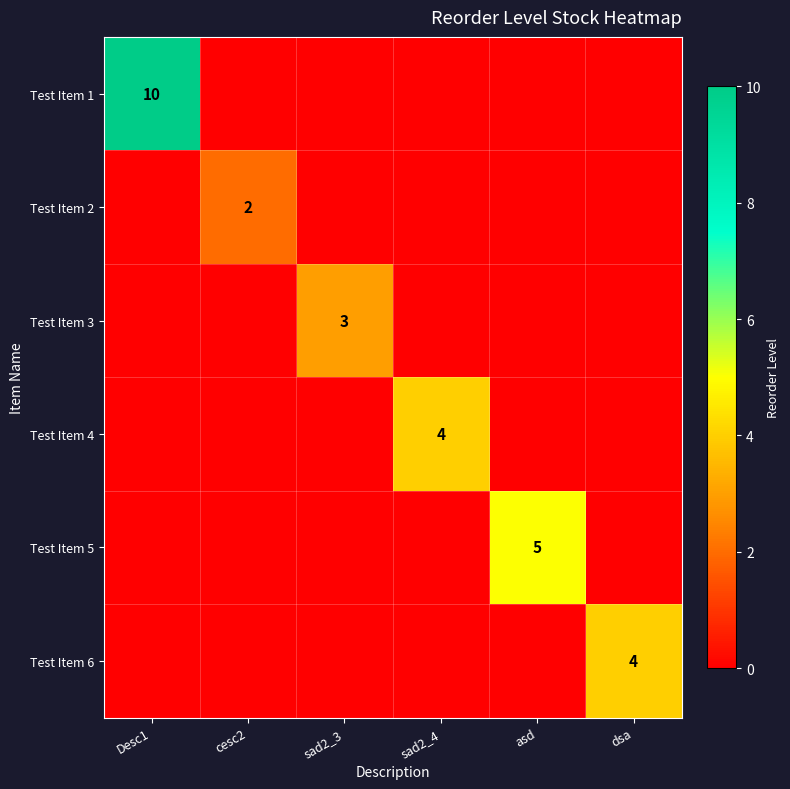

True or false: Test Item 4 has a value of 4 at sad2_4.

True